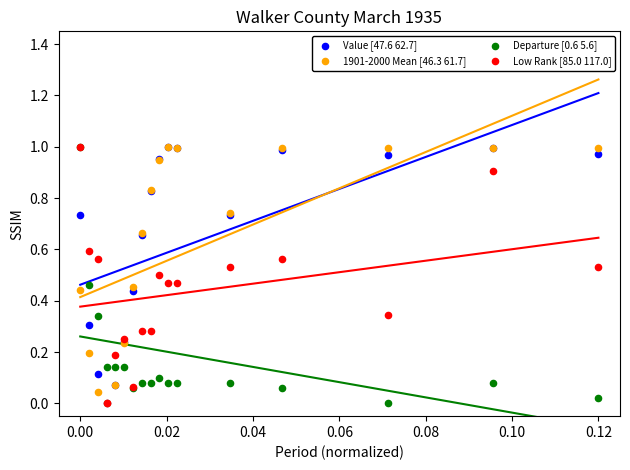

What are all the series names shown in the legend?

Value [47.6 62.7], 1901-2000 Mean [46.3 61.7], Departure [0.6 5.6], Low Rank [85.0 117.0]